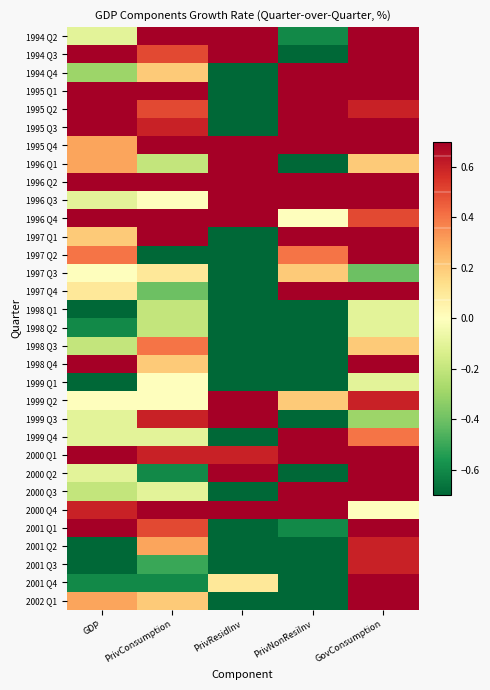

List the series in order of their peak value, highest first.

1994 Q2, 1994 Q3, 1994 Q4, 1995 Q1, 1995 Q2, 1995 Q3, 1995 Q4, 1996 Q1, 1996 Q2, 1996 Q3, 1996 Q4, 1997 Q1, 1997 Q2, 1997 Q4, 1998 Q4, 1999 Q2, 1999 Q3, 1999 Q4, 2000 Q1, 2000 Q2, 2000 Q3, 2000 Q4, 2001 Q1, 2001 Q4, 2002 Q1, 2001 Q2, 2001 Q3, 1998 Q3, 1997 Q3, 1999 Q1, 1998 Q1, 1998 Q2